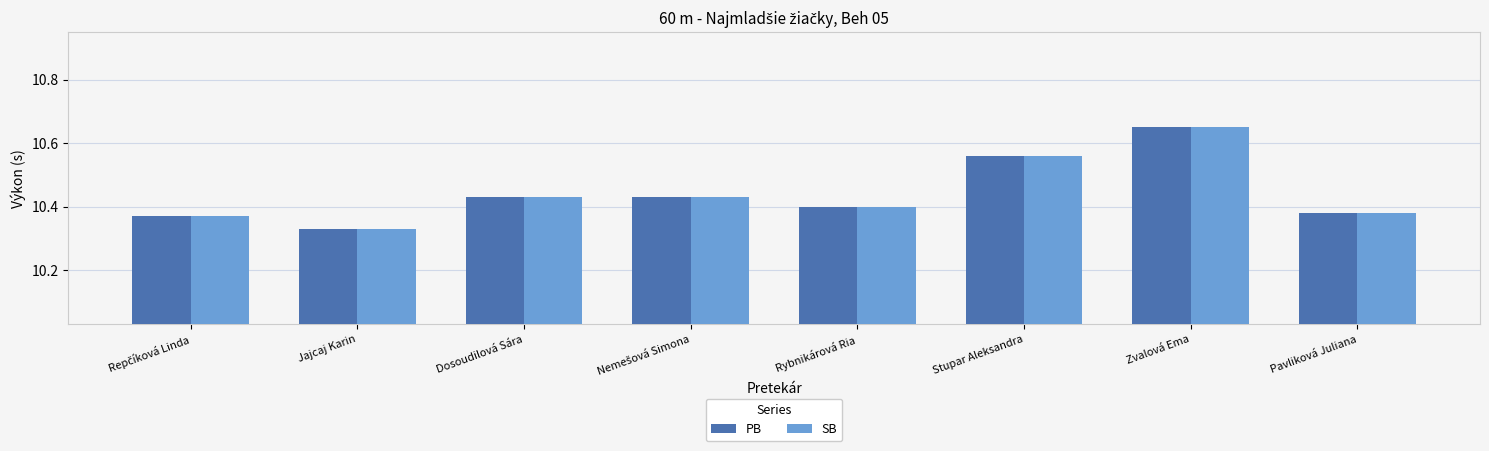

At which label is PB closest to 10?

Jajcaj Karin